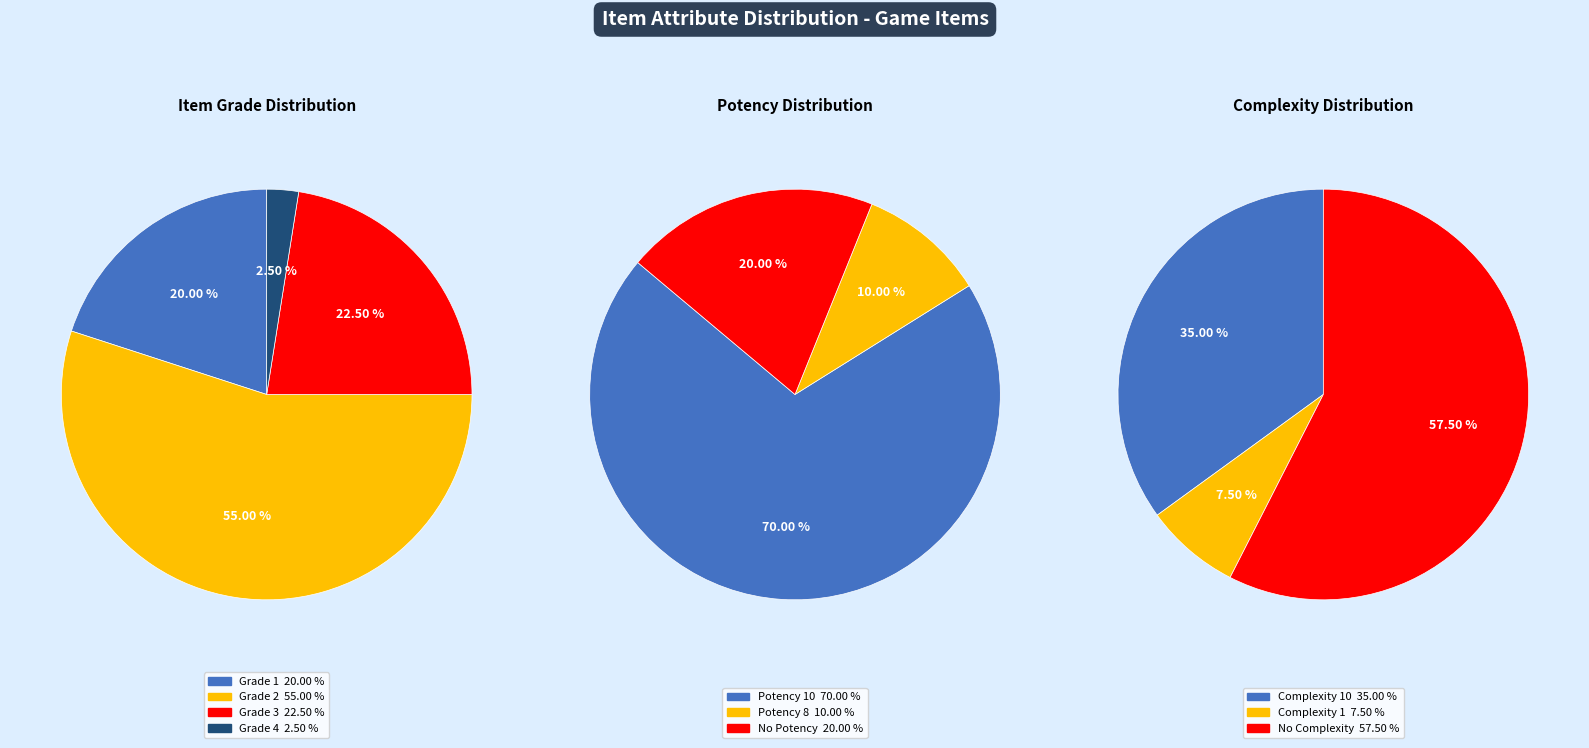

Rank the categories by value from highest to lowest.

Grade 2, Grade 3, Grade 1, Grade 4